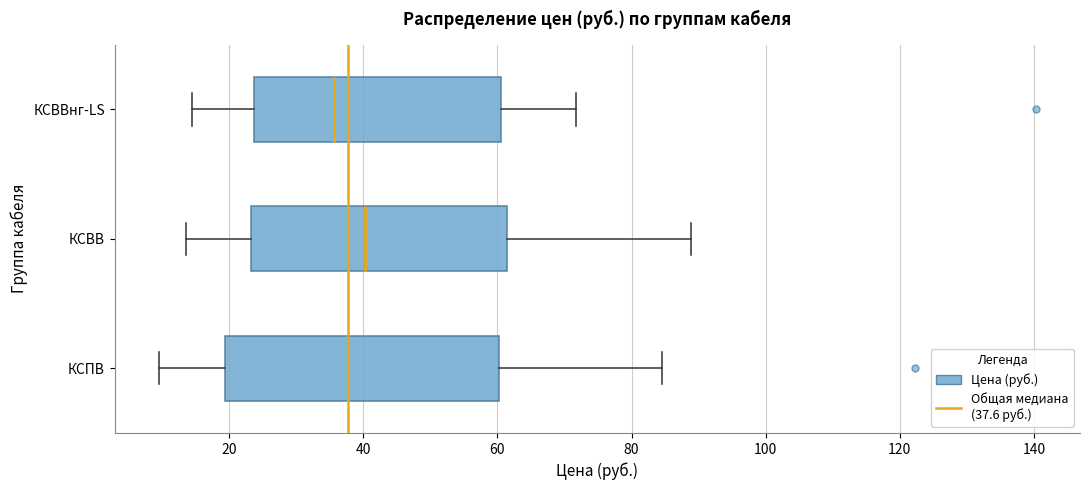

Where does the right whisker of the box for КСВВ end on the x-axis? The values are not printed on the chart, so give them approximately, as read against the axis.

88